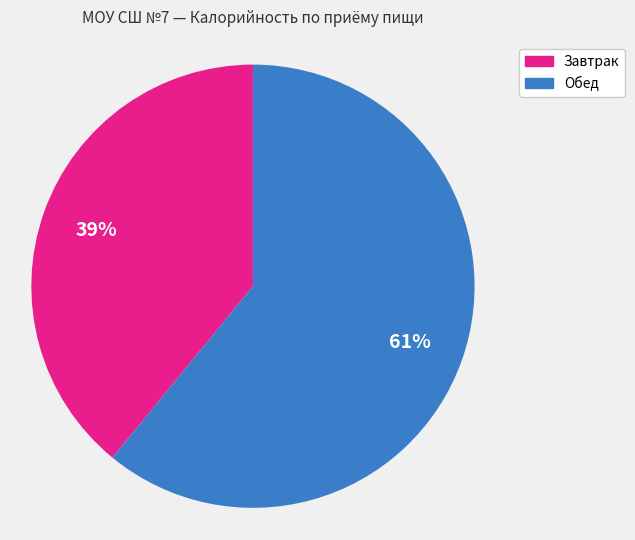

Which slice is the largest?

Обед